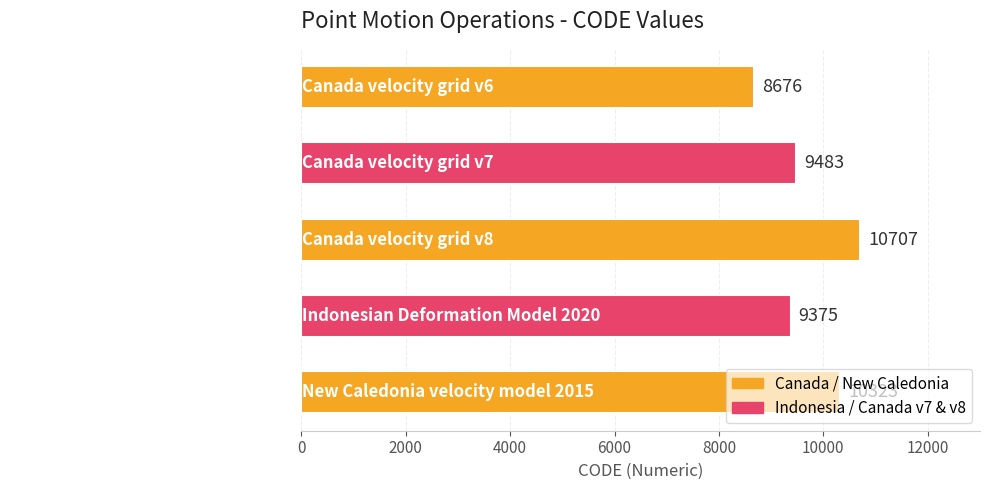

Which has a higher value, Canada velocity grid v7 or Canada velocity grid v8?

Canada velocity grid v8